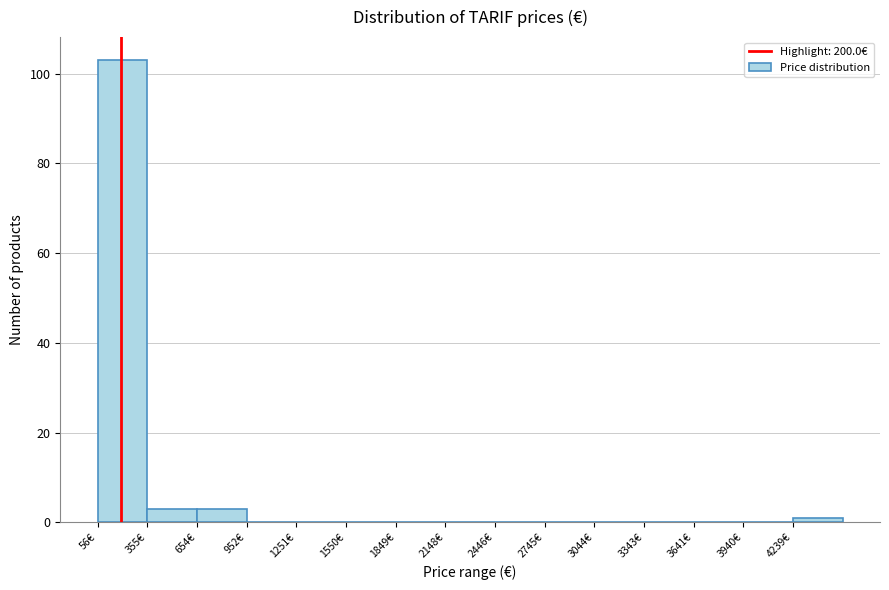

Reading left to right, list every bar in this chart as the range it spans on the x-axis followed by its height. Neither the bar edges nor the heights are printed on the chart, so give them approximately, as read against the axes.

50 to 350: 104
350 to 650: 4
650 to 950: 4
950 to 1250: 0
1250 to 1550: 0
1550 to 1850: 0
1850 to 2150: 0
2150 to 2450: 0
2450 to 2750: 0
2750 to 3050: 0
3050 to 3350: 0
3350 to 3650: 0
3650 to 3950: 0
3950 to 4250: 0
4250 to 4550: under 2